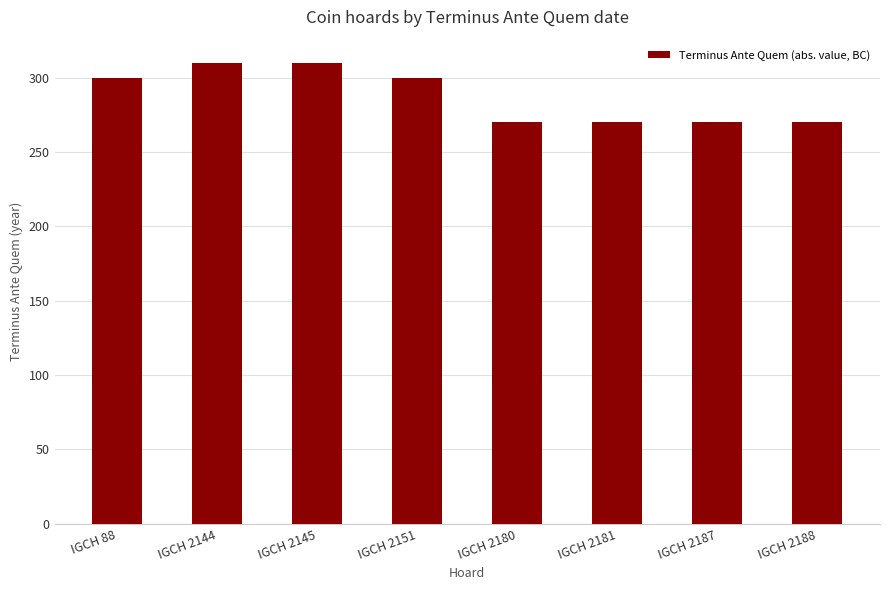

What is the ratio of the value at IGCH 88 to the value at IGCH 2180?

1.1